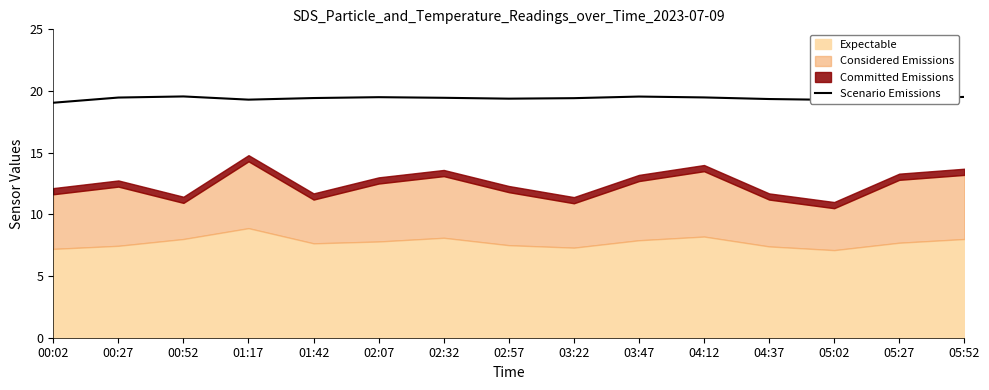

Approximately how many times larger is the value at 04:37 compared to 02:07?

1.0